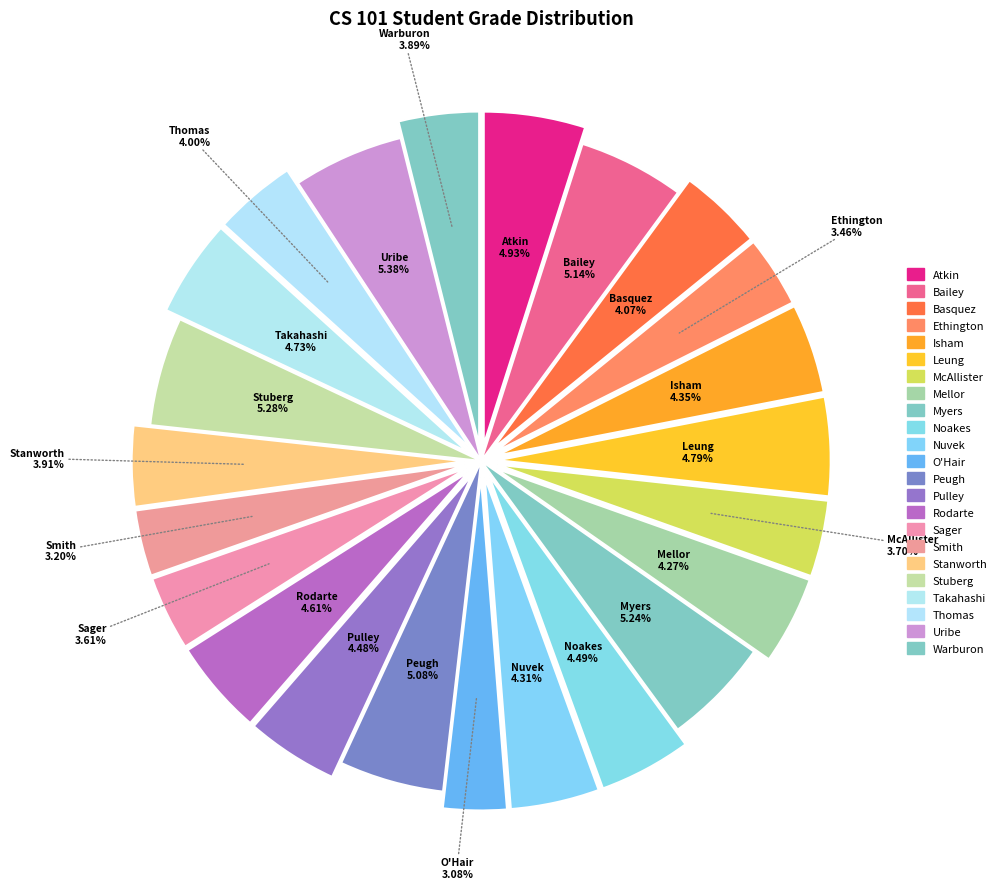

Is Ethington the majority of the pie?

No